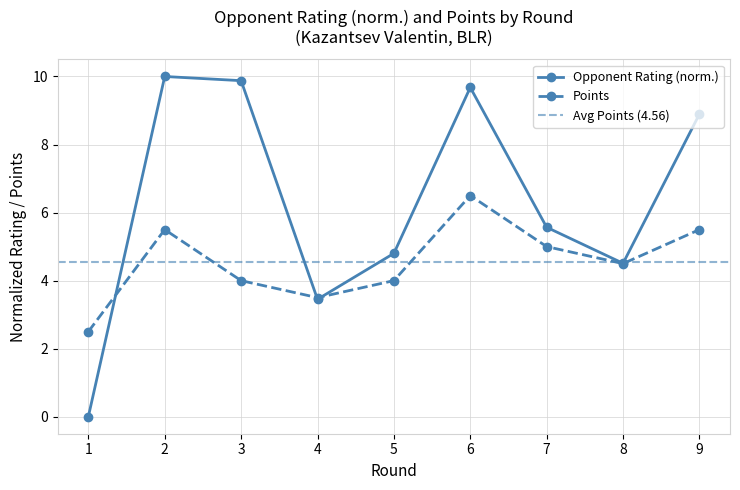

What is the value of the Kazantsev Valentin Points point at the 7th from the left?

5.0